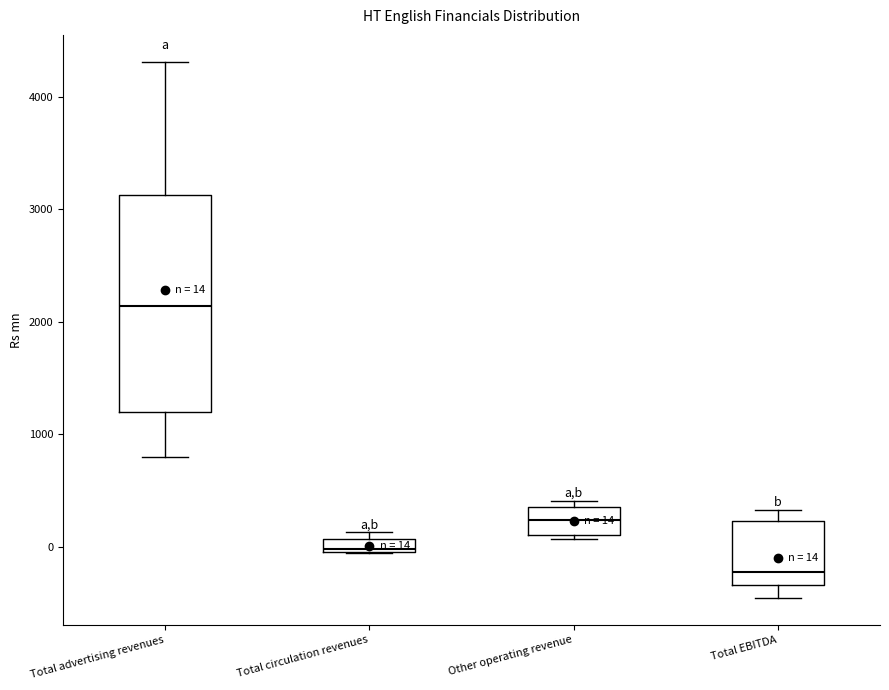

Which box's median line is the highest?

Total advertising revenues